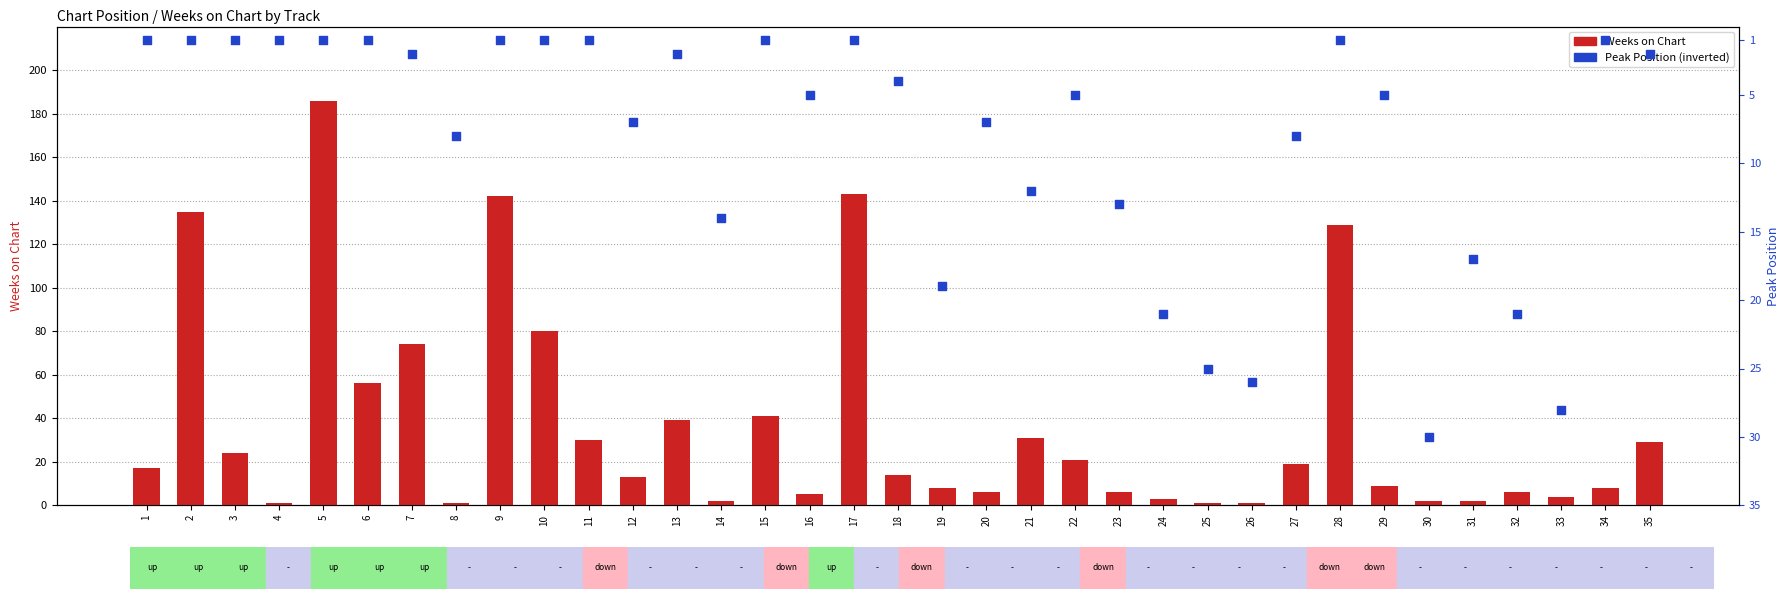

At which category is the sum across all series the highest?

5